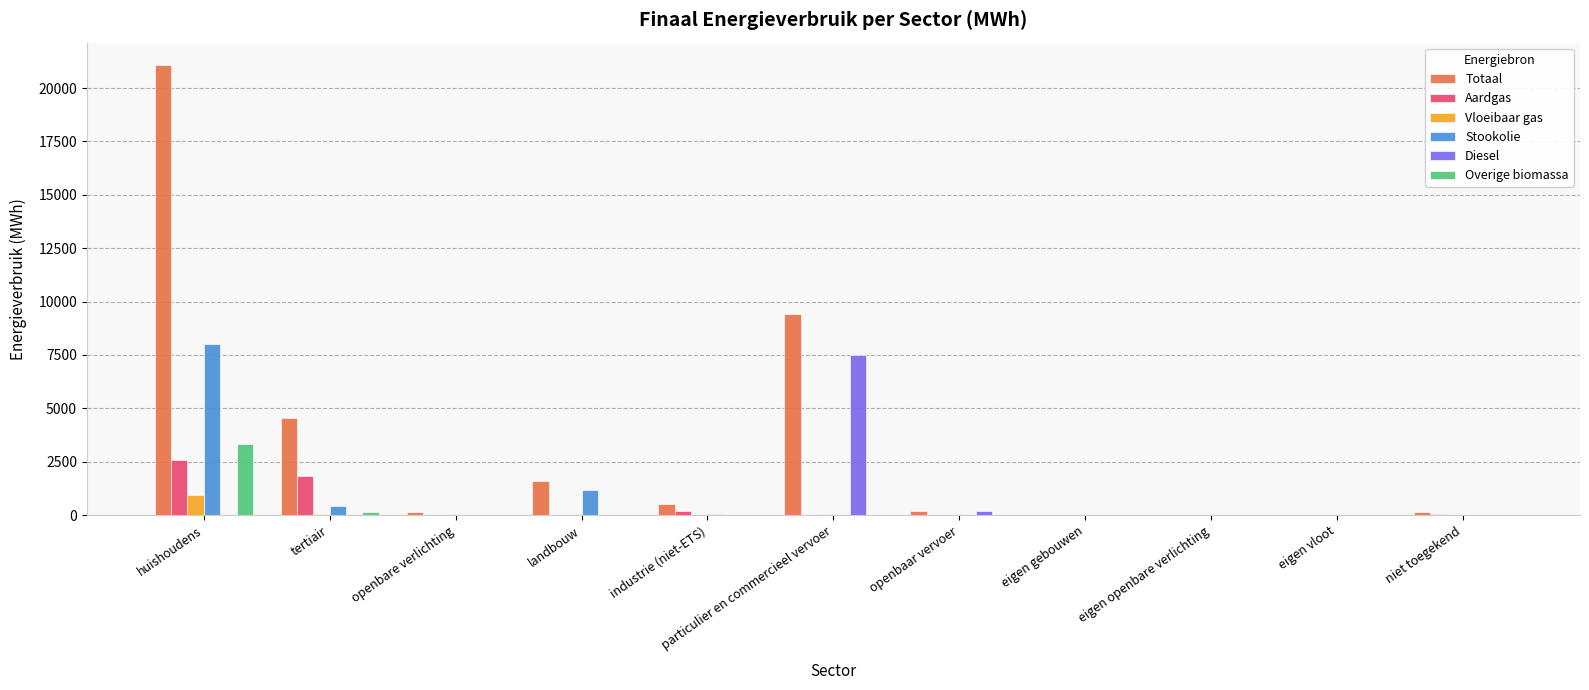

The Vloeibaar gas series shows 0.0 at openbaar vervoer. True or false?

True